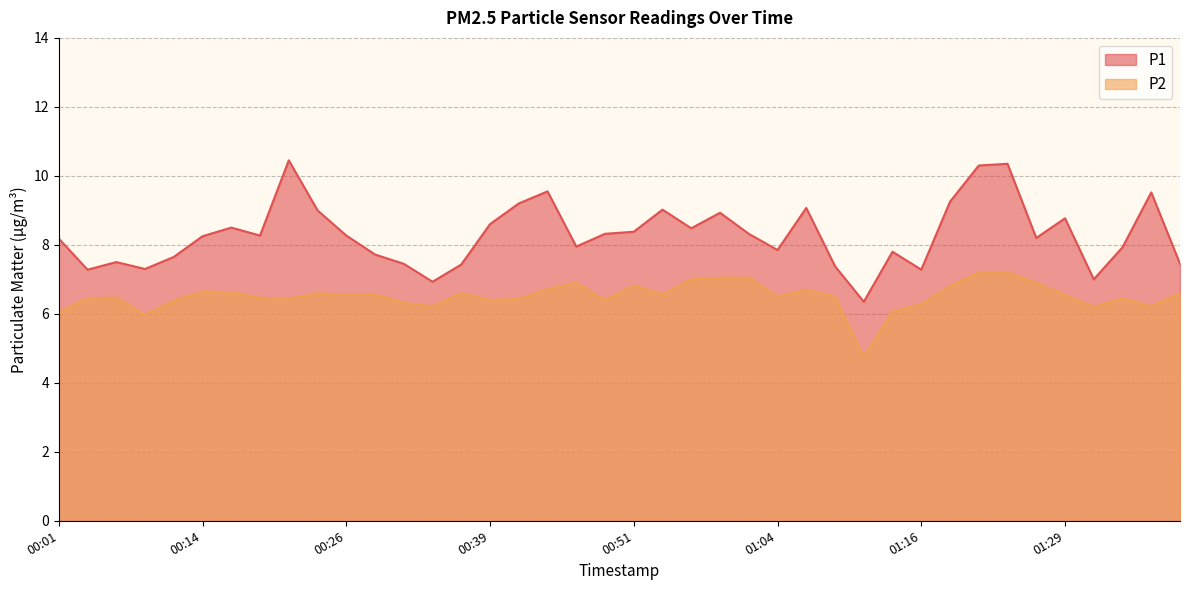

Is it true that P1 equals 8.6 at 00:39?

True